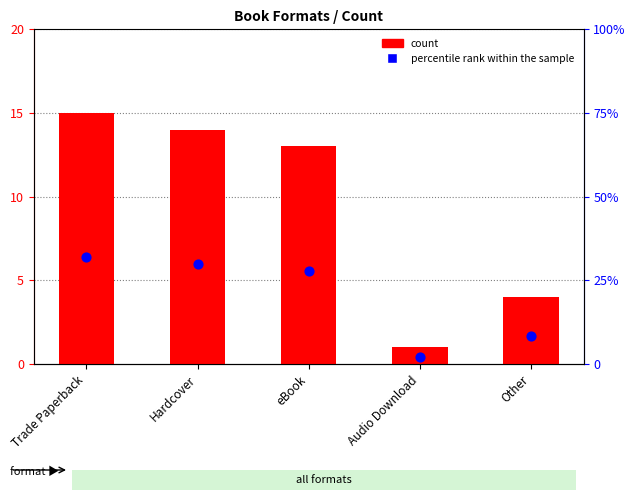

Which series has the largest total across all categories?

percentile rank within the sample